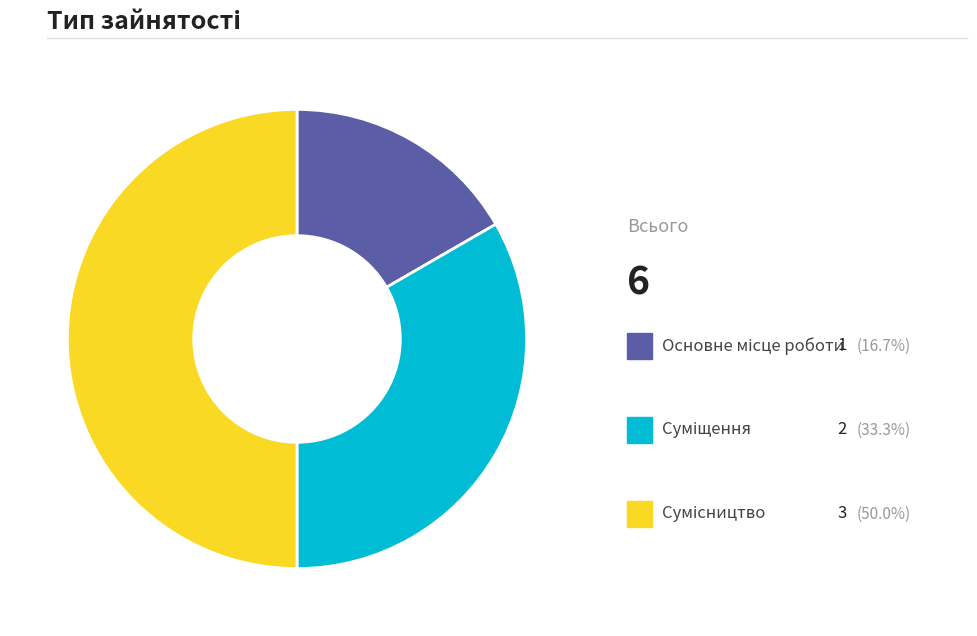

How many slices are in this pie chart?

3